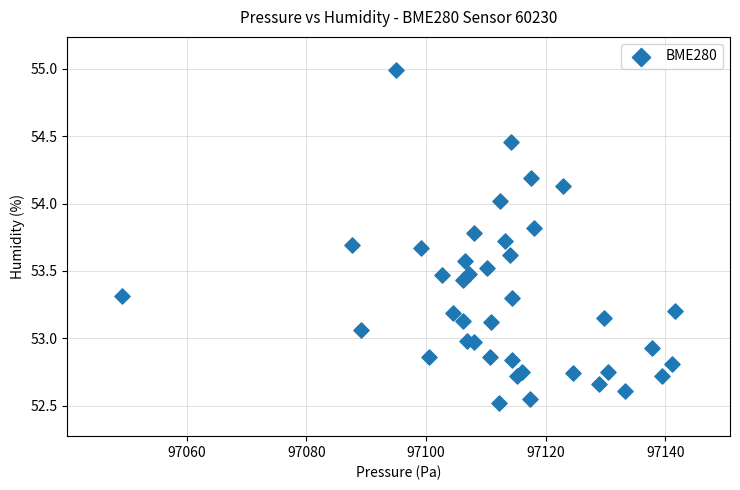

What is the range of X values (max minus min)?

92.3